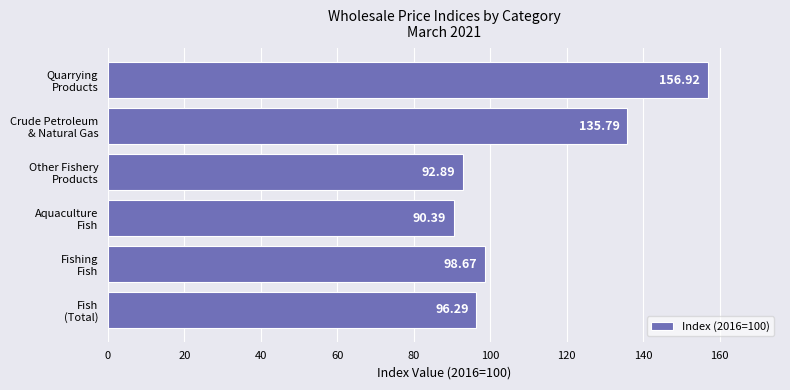

What is the average value?

111.8